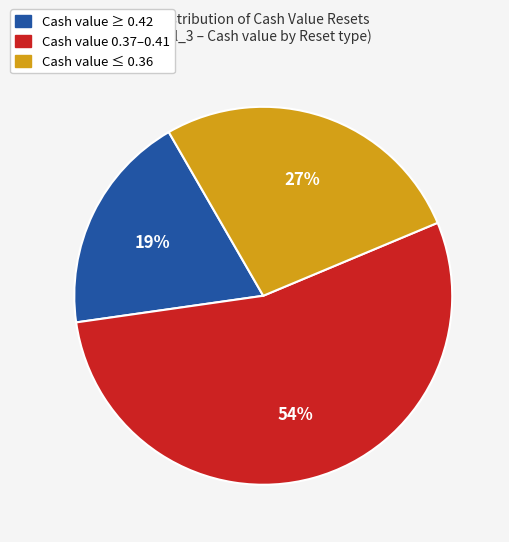

To the nearest percent, what is the average slice percentage?

33%